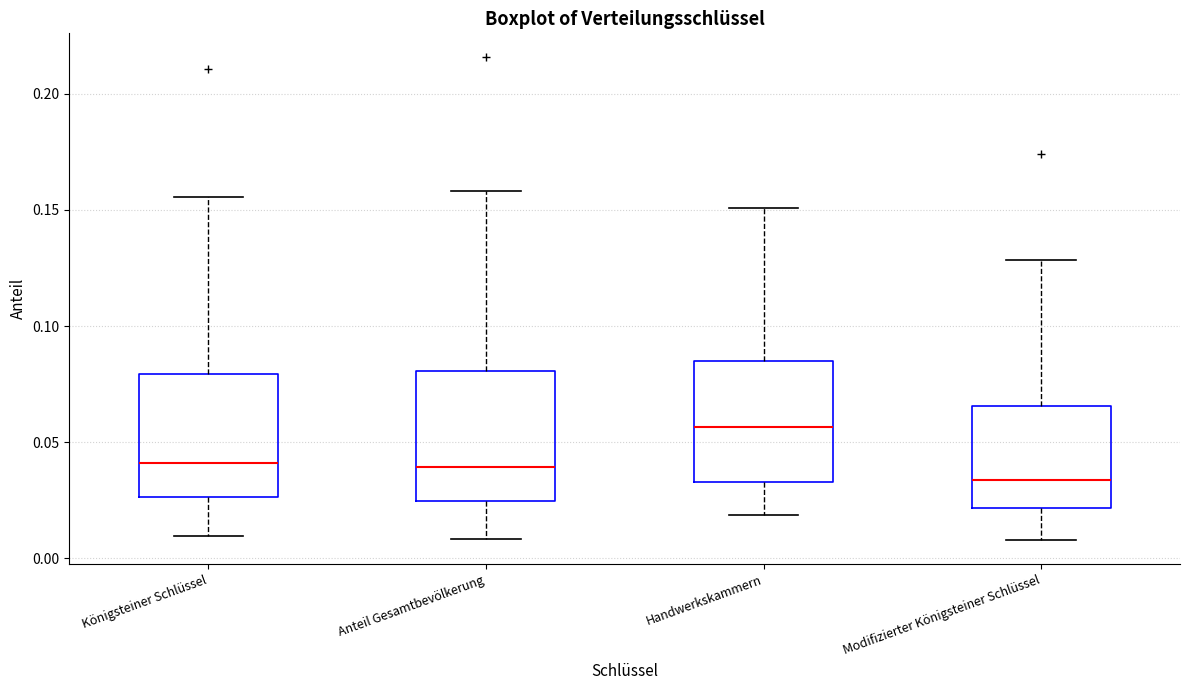

Where does the lower whisker of the box for Anteil Gesamtbevölkerung end on the y-axis? The values are not printed on the chart, so give them approximately, as read against the axis.

0.010